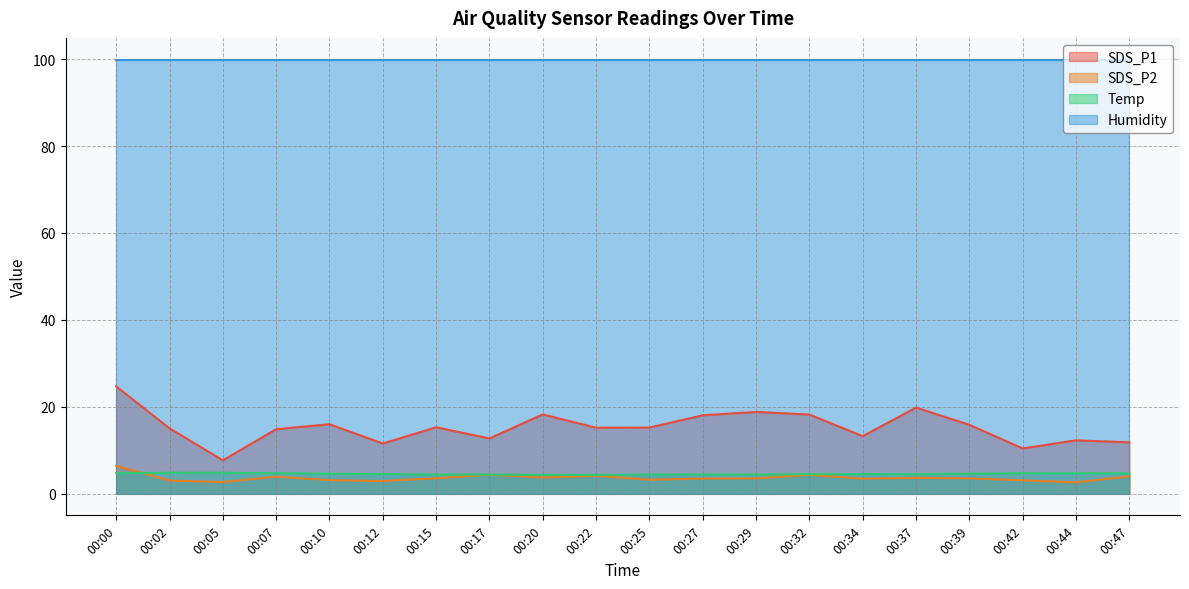

Between 00:32 and 00:22, which is larger?

00:32